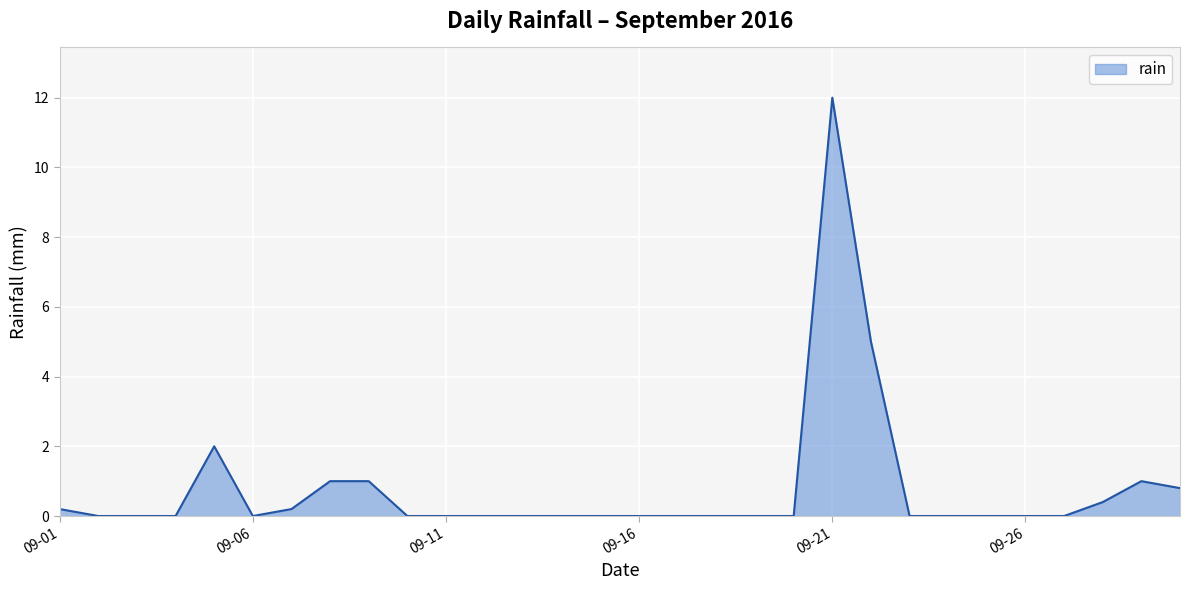

Reading right to left, transcribe all the data shown in this chart.

0.8	1.0	0.4	0.0	0.0	0.0	0.0	0.0	5.0	12.0	0.0	0.0	0.0	0.0	0.0	0.0	0.0	0.0	0.0	0.0	0.0	1.0	1.0	0.2	0.0	2.0	0.0	0.0	0.0	0.2